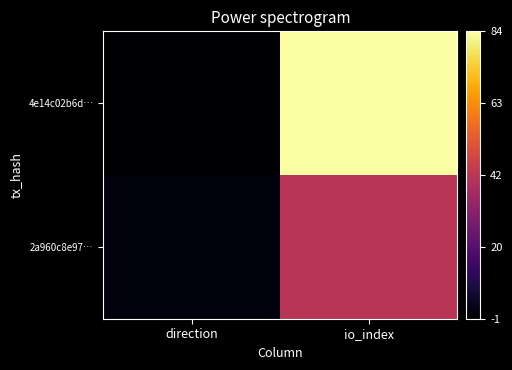

At how many categories does at least one series exceed 52?

1